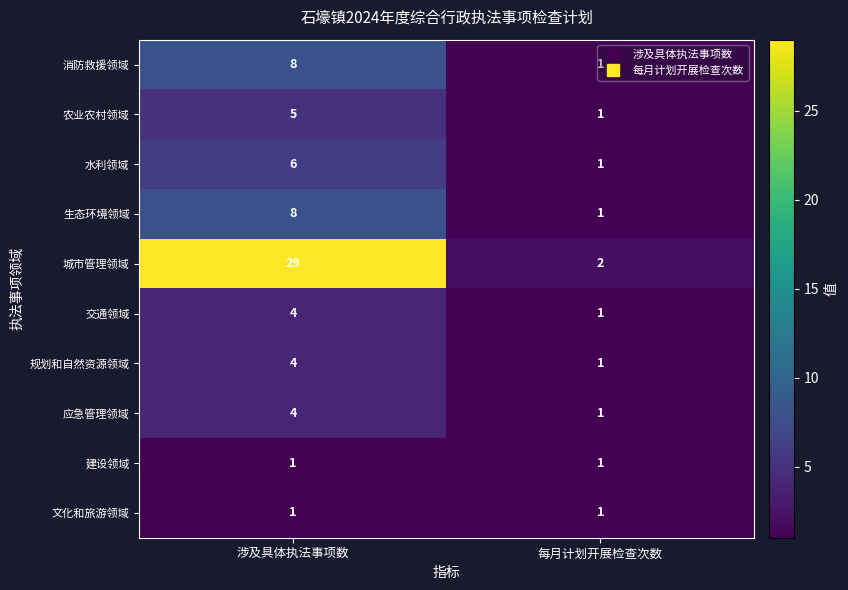

What is the greatest value displayed?

29